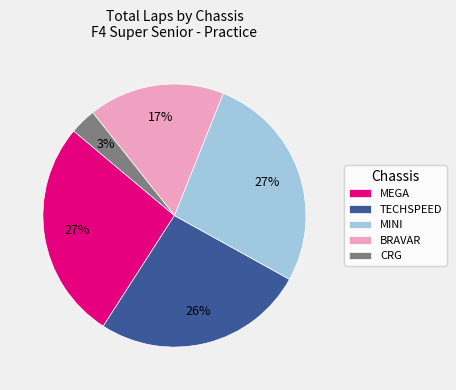

Is MEGA the majority of the pie?

No